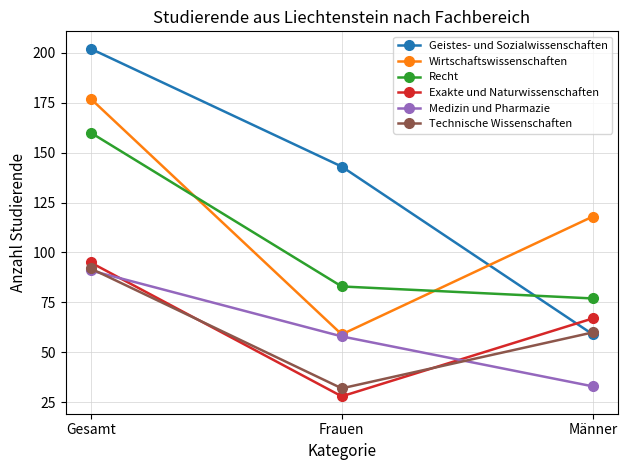

Reading left to right, what are all the values shown in this chart?

Geistes- und Sozialwissenschaften: 202	143	59
Wirtschaftswissenschaften: 177	59	118
Recht: 160	83	77
Exakte und Naturwissenschaften: 95	28	67
Medizin und Pharmazie: 91	58	33
Technische Wissenschaften: 92	32	60